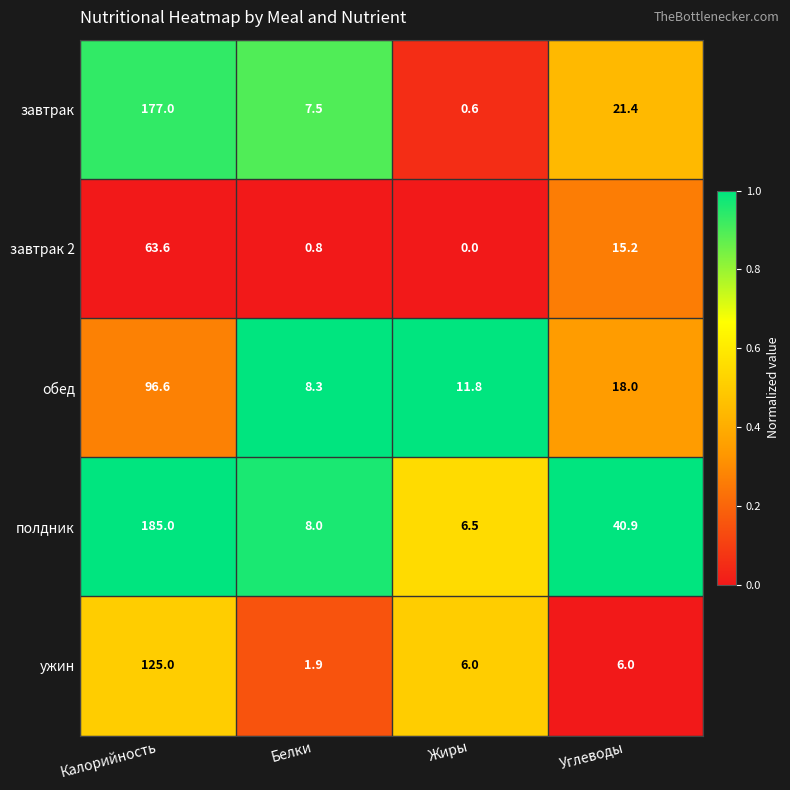

What is the sum of all полдник values?

240.4